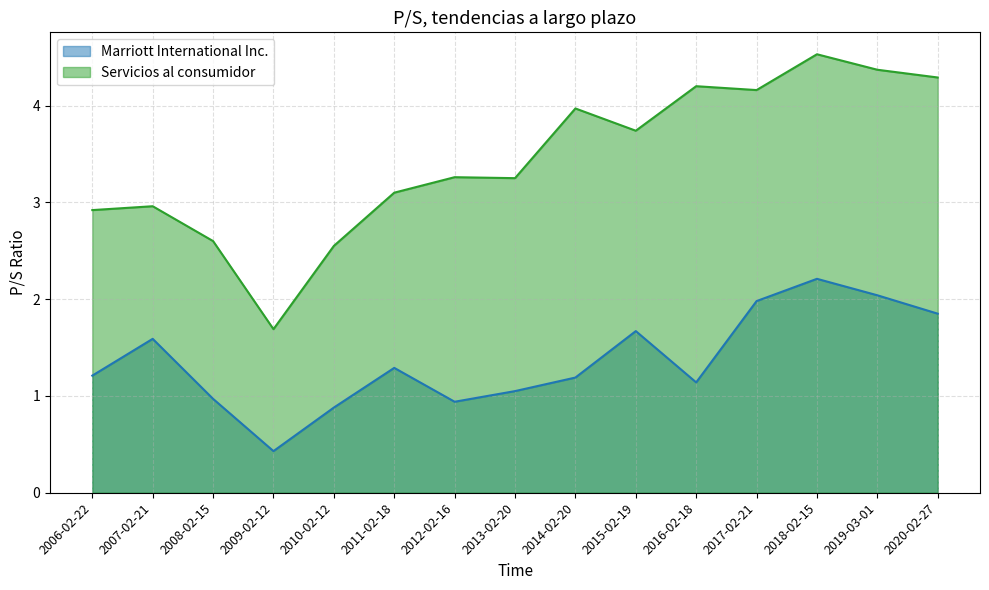

How many interior local peaks does the Marriott International Inc. series have?

4